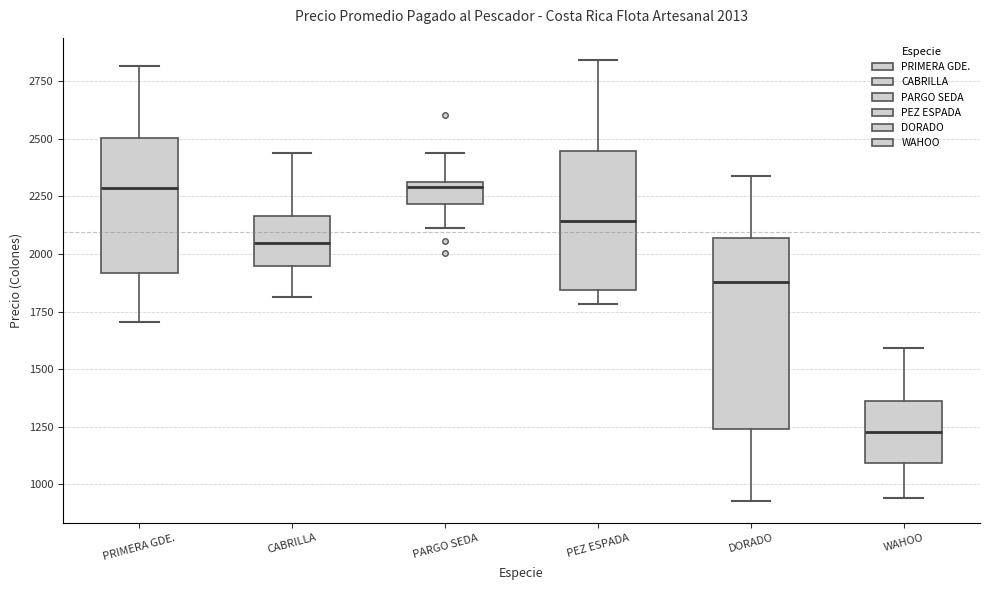

Which box is the tallest, from its lower edge to its upper edge?

DORADO